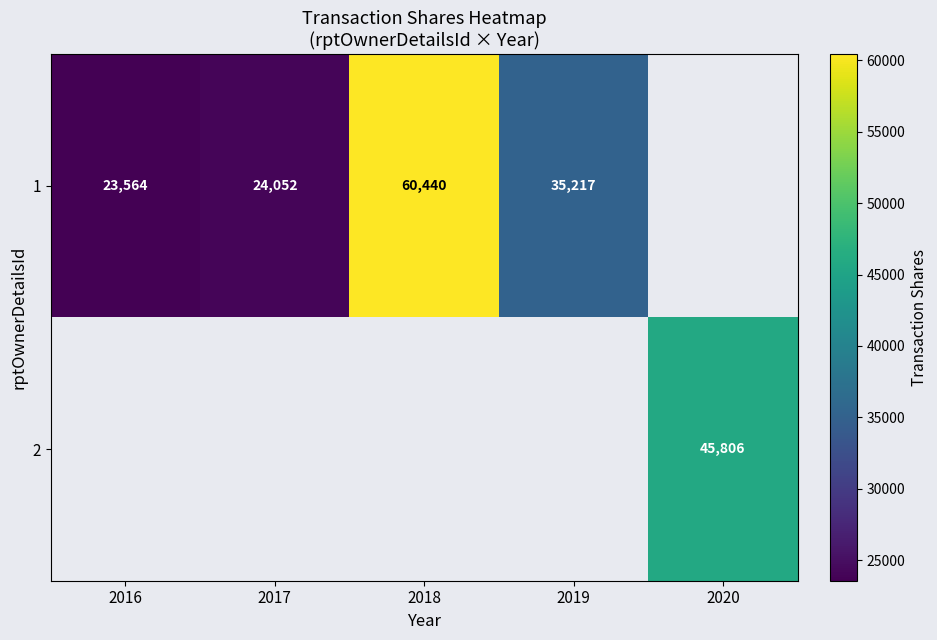

Which category has the lowest value across all series?

2016